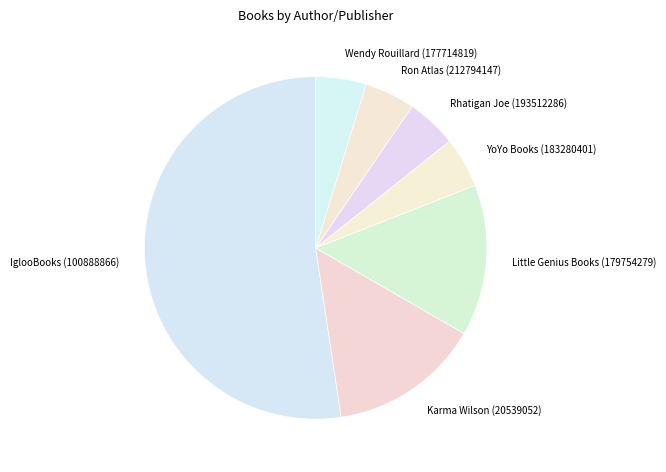

Count the number of slices in the pie.

7